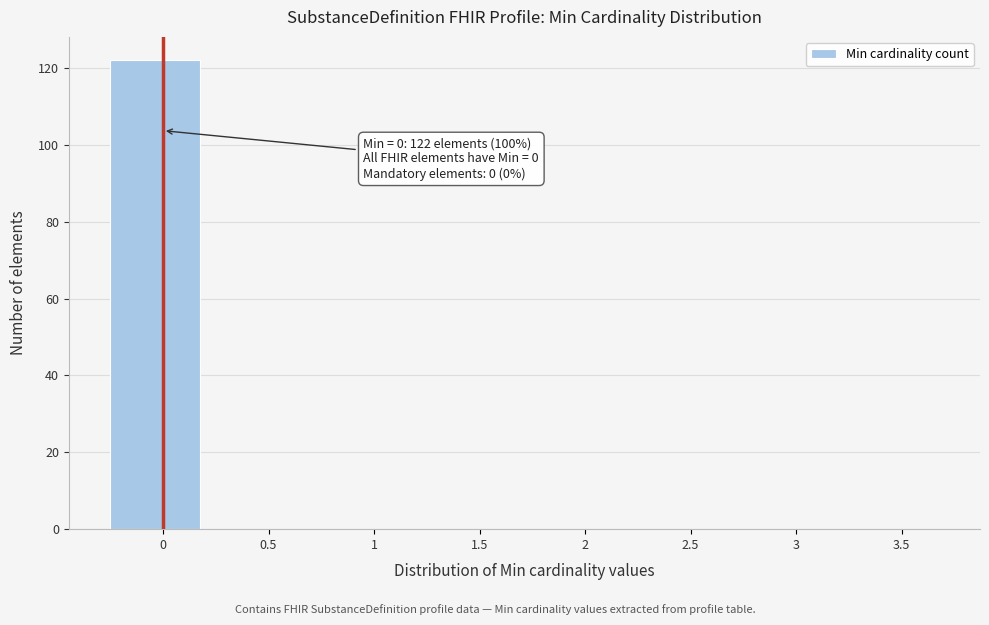

Reading right to left, transcribe all the data shown in this chart.

3.5=0	3=0	2.5=0	2=0	1.5=0	1=0	0.5=0	0=122